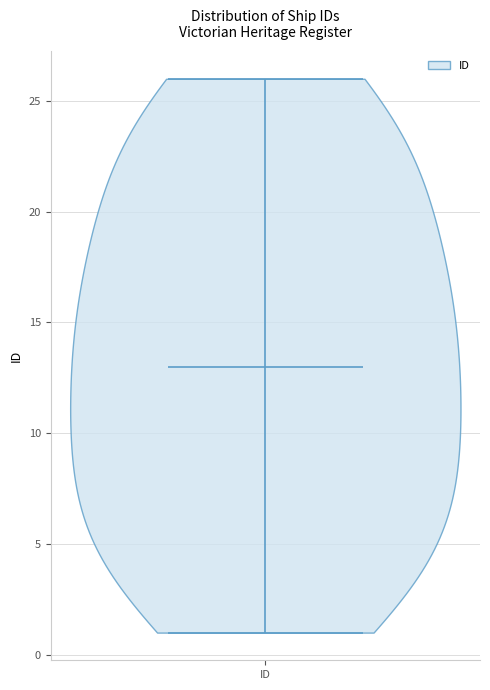

Read this violin plot against the y-axis: where its median line is, and the lowest and highest points the violin reaches. The values are not printed on the chart, so give them approximately, as read against the axis.

median line 13, lowest point 1, highest point 26